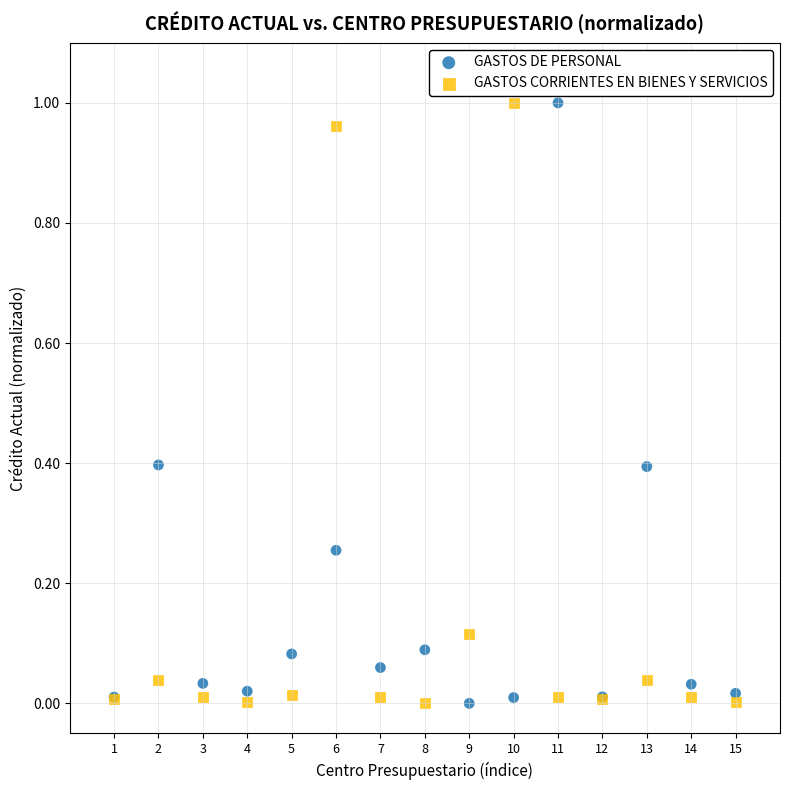

What is the X range (max minus min) for the scatter plot?

14.0